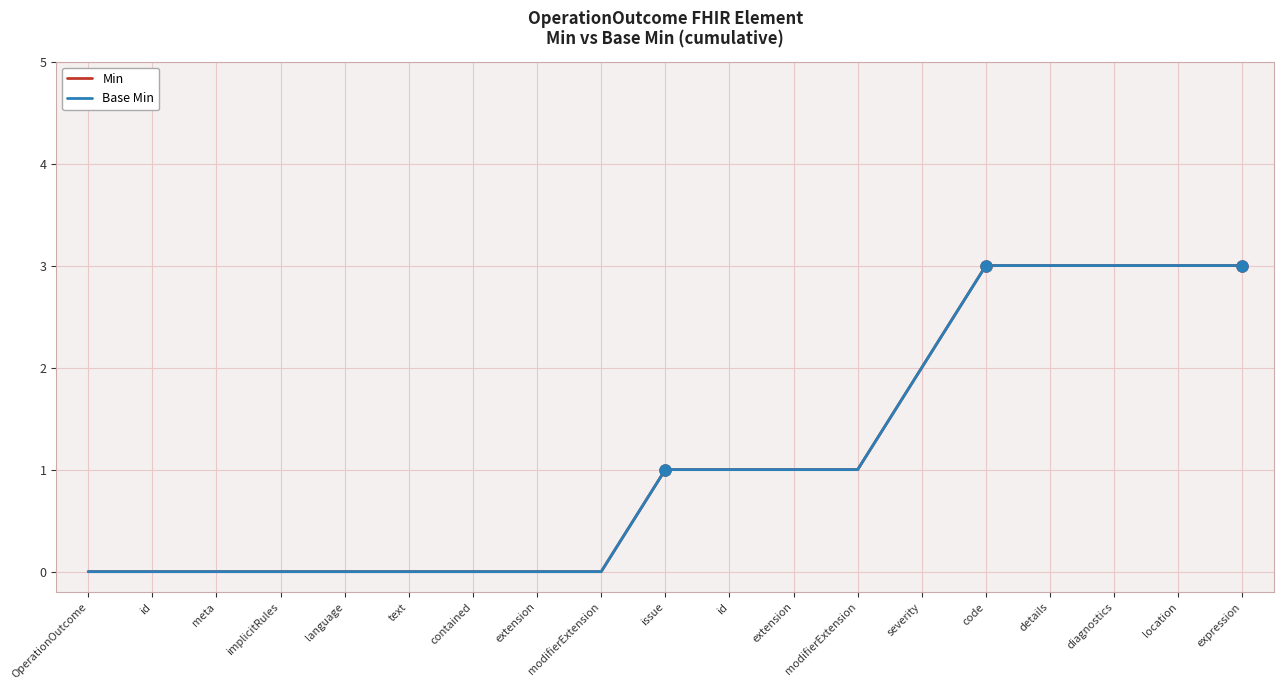

What is the sum of all Min values?

21